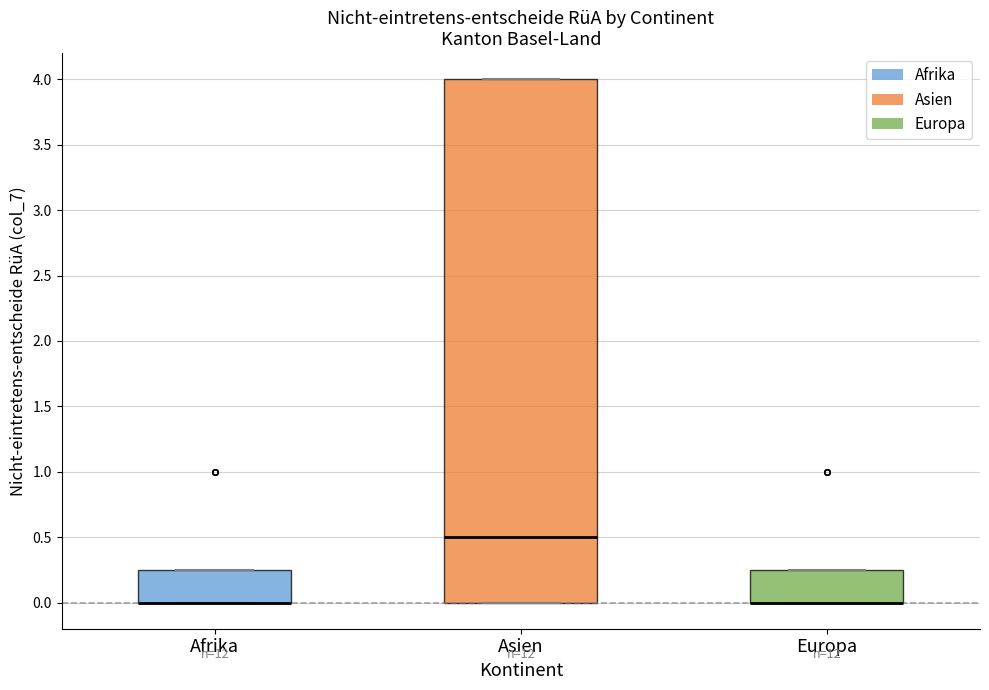

Reading left to right, read every box against the y-axis: the position of its median line, the range the box covers, and the ends of its whiskers. The values are not printed on the chart, so give them approximately, as read against the axis.

Afrika: median 0.00 (drawn on the box's lower edge), box 0.00 to 0.25, whiskers 0.00 to 0.25
Asien: median 0.50, box 0.00 to 4.00, whiskers 0.00 to 4.00
Europa: median 0.00 (drawn on the box's lower edge), box 0.00 to 0.25, whiskers 0.00 to 0.25